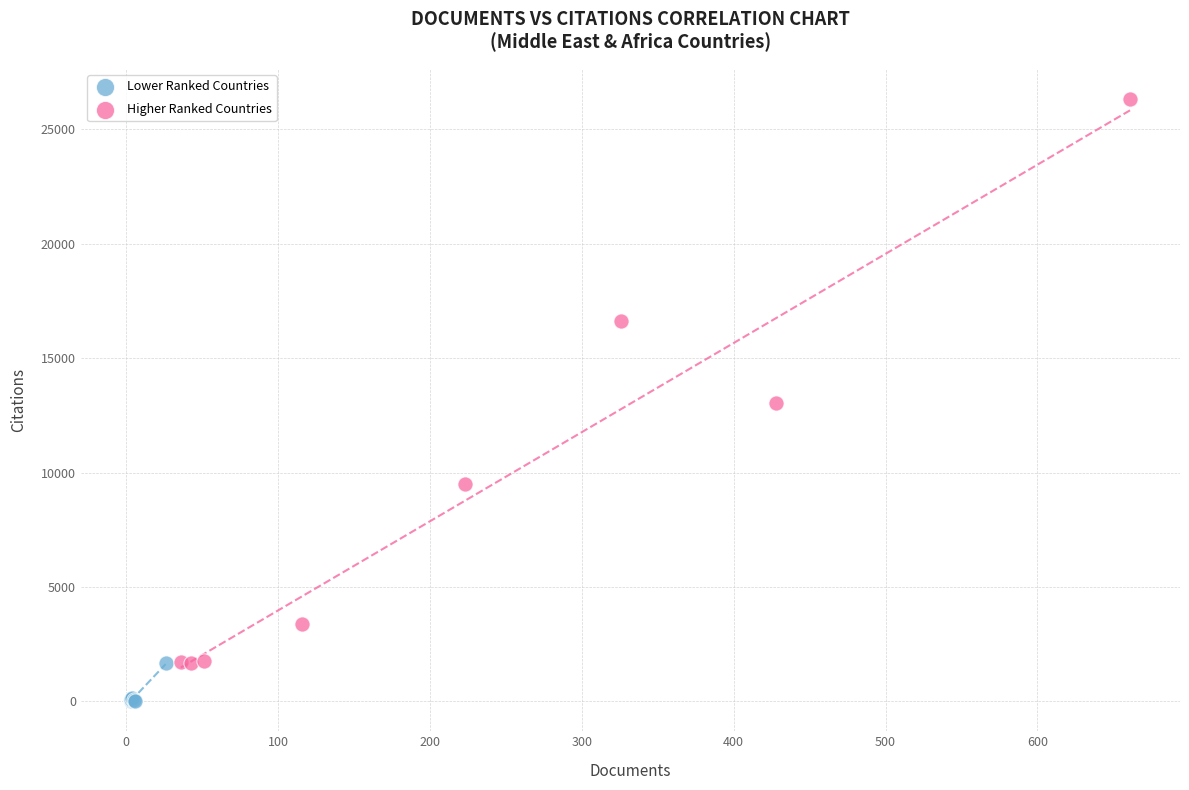

Which series has the largest Y range (max minus min)?

Higher Ranked Countries